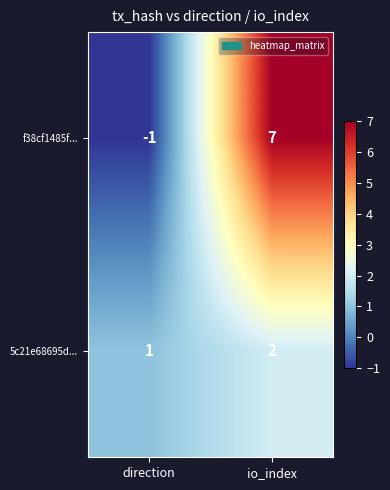

Which label corresponds to the smallest value in the chart?

direction